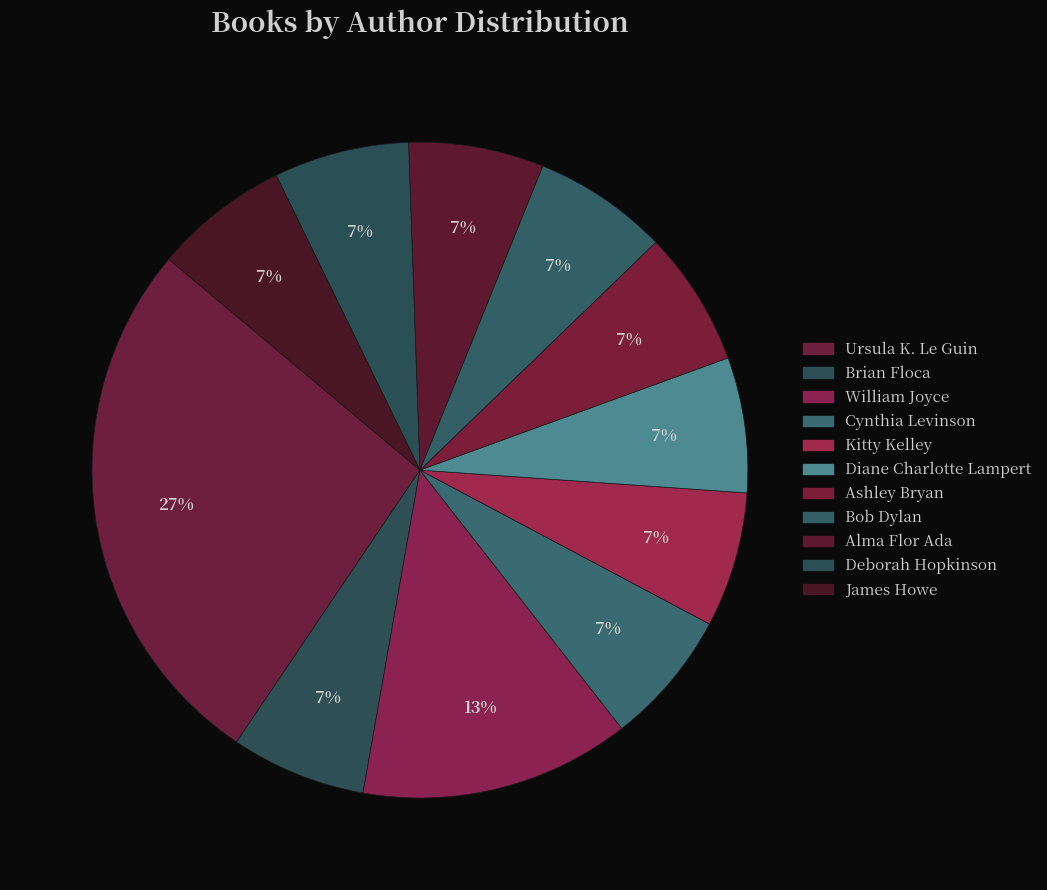

What is the change in value from Ursula K. Le Guin to Diane Charlotte Lampert?

-3